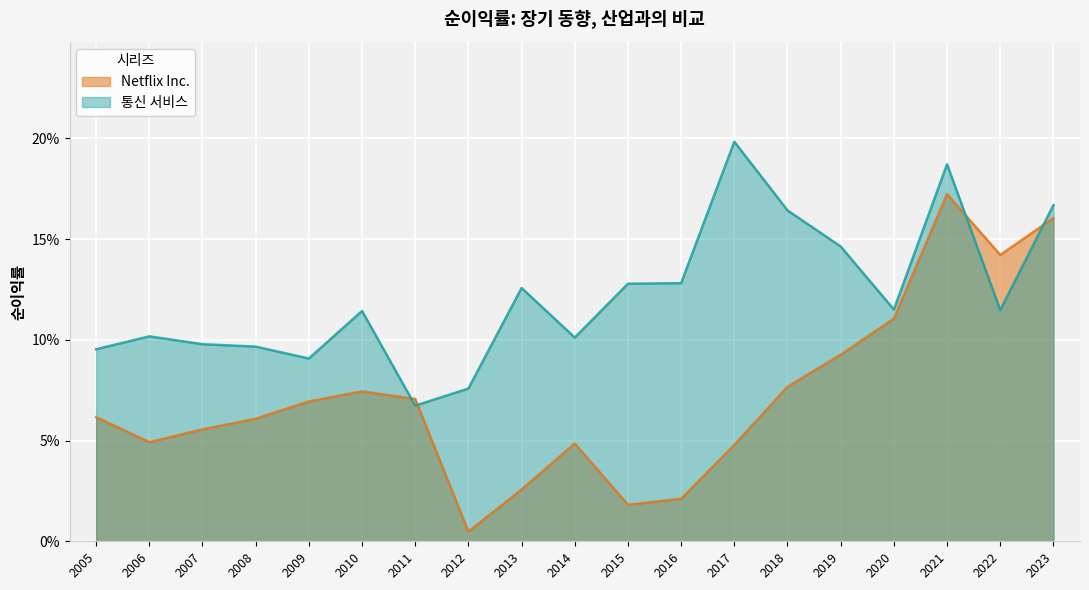

Is it true that Netflix Inc. equals 0.1 at 2007?

True